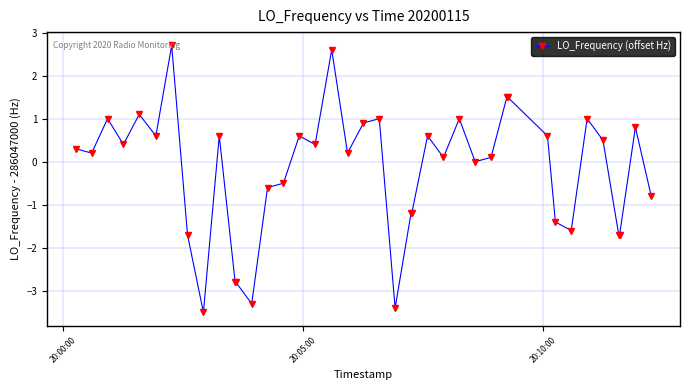

True or false: the data has more than 0 interior local peaks.

True